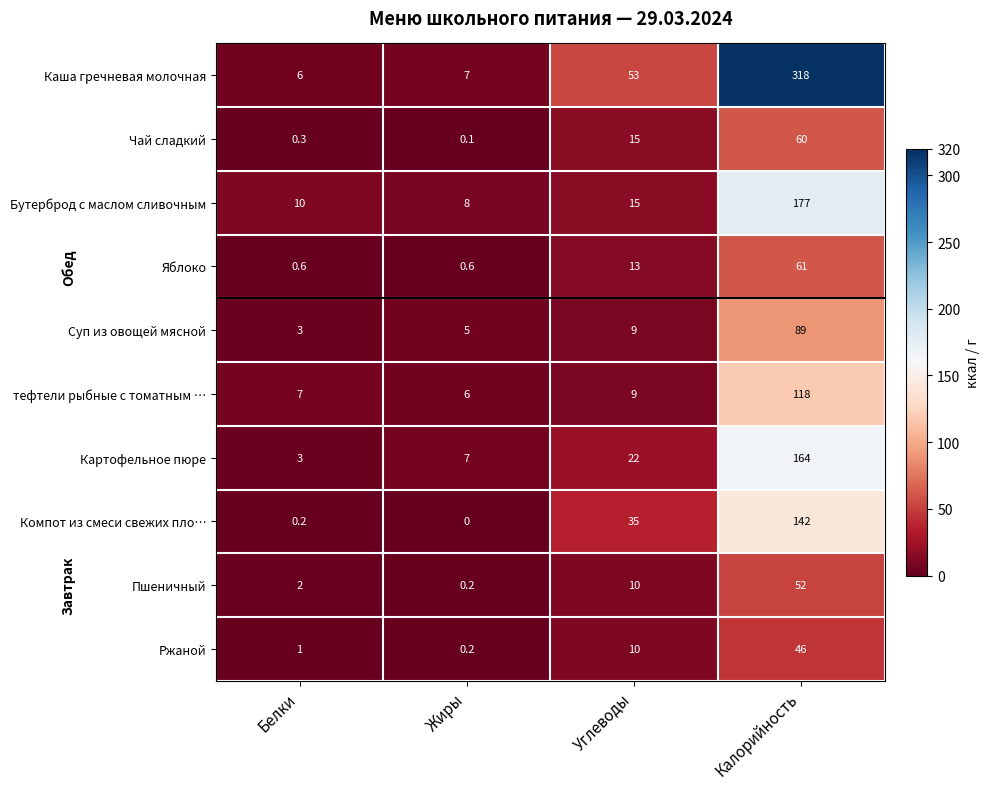

What is the sum of all Каша гречневая молочная values?

384.0